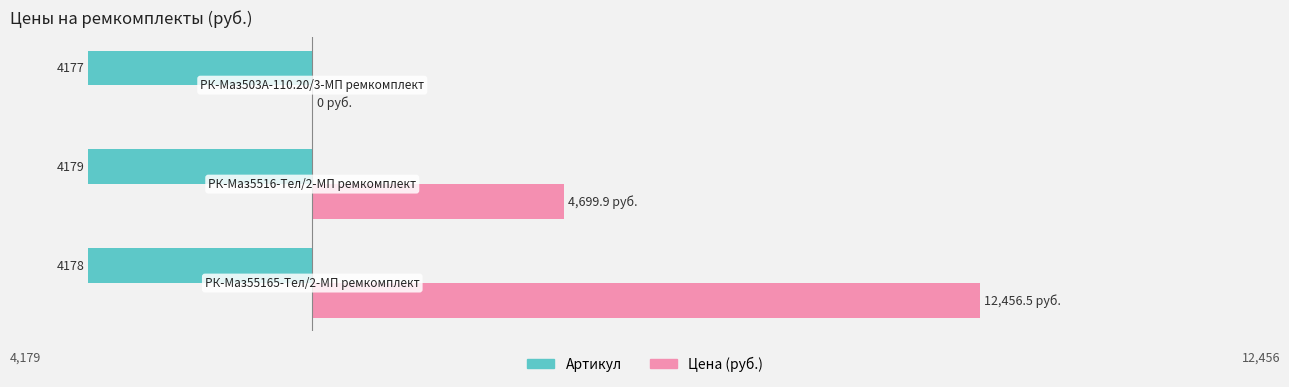

How many data points does each series have?

3